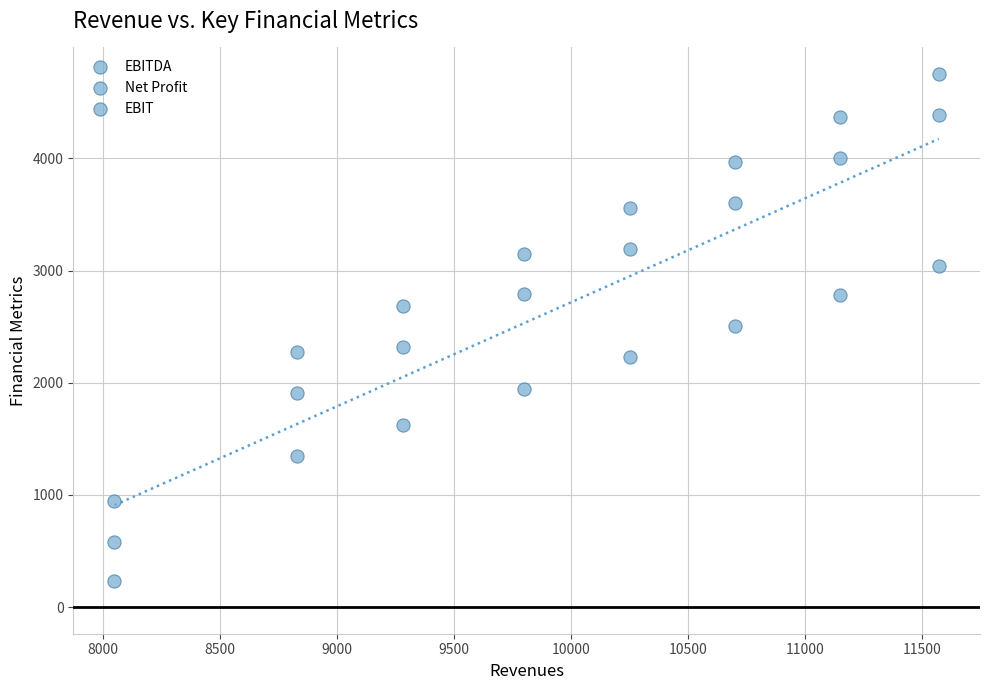

Count the number of points in this scatter plot.

24